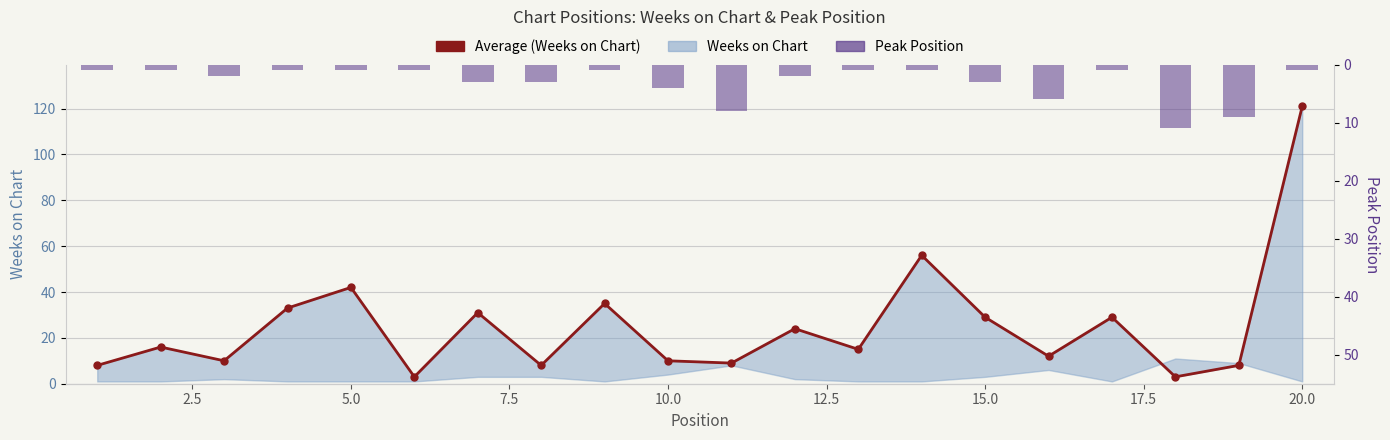

Which series has the largest total across all categories?

Average (Weeks on Chart)